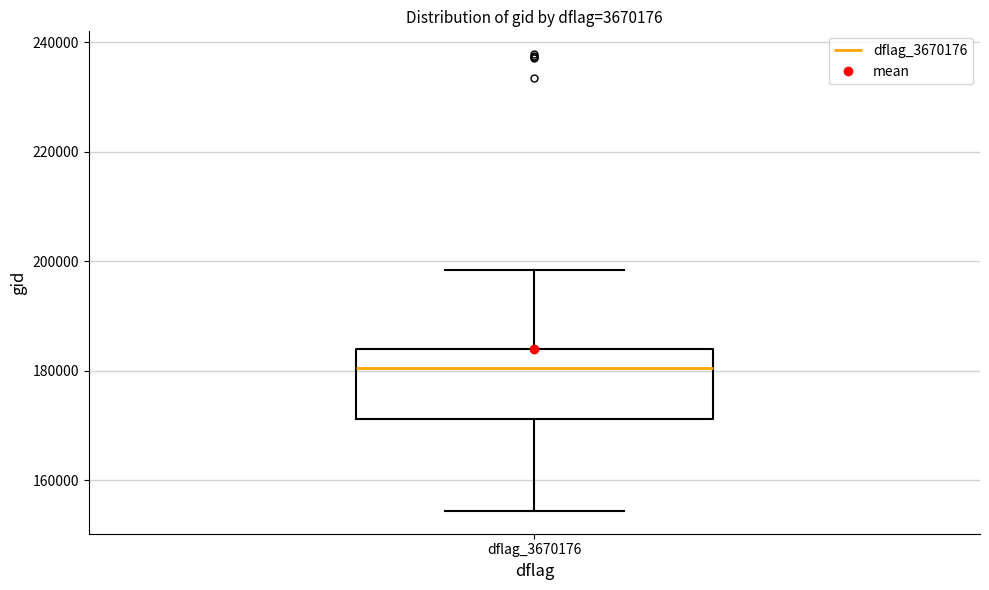

Transcribe this box plot: give where the median line is, the range the box spans, and where the two whiskers end, as read against the y-axis. The values are not printed on the chart, so give them approximately, as read against the axis.

median 180000, box 172000 to 184000, whiskers 154000 to 198000